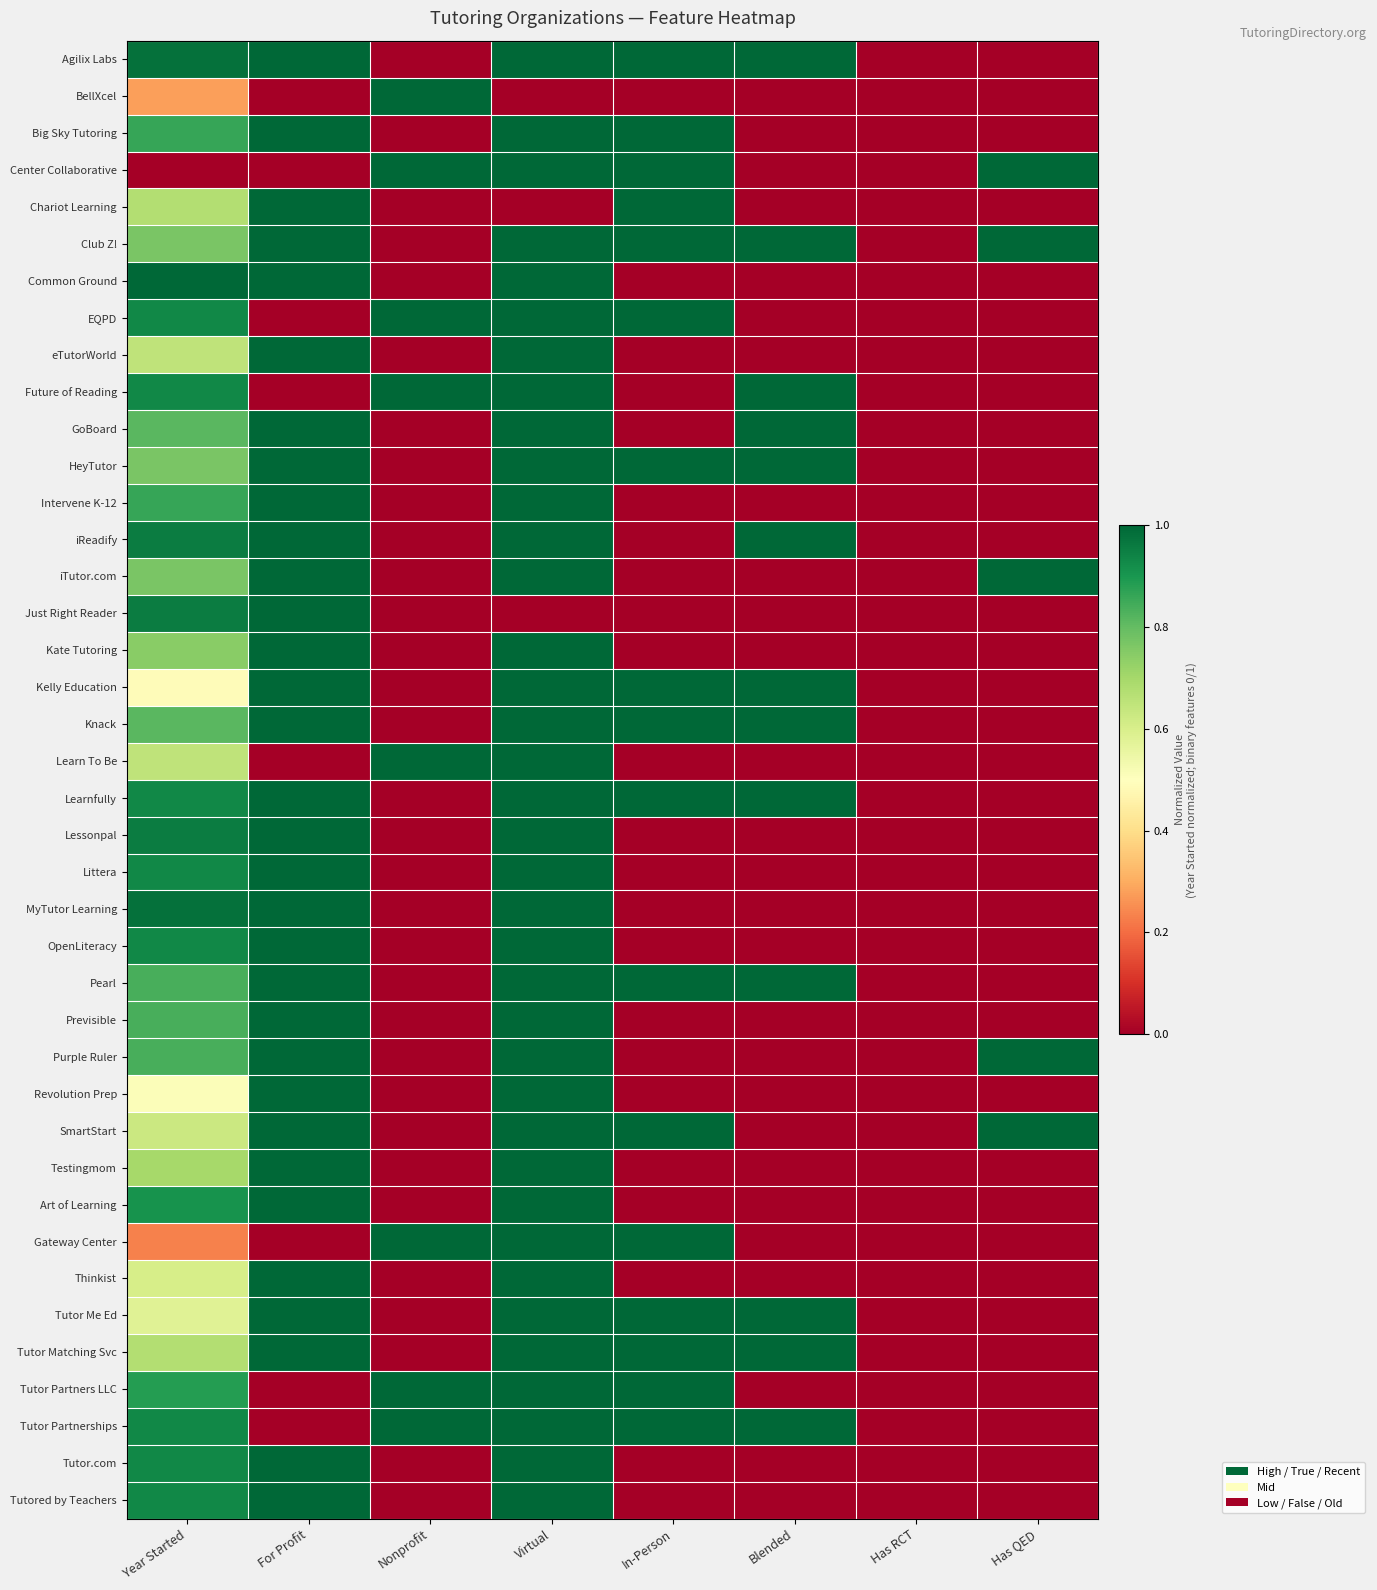

Reading left to right, list all the values displayed in this chart.

Agilix Labs: Year Started=1.0	For Profit=1.0	Nonprofit=0.0	Virtual=1.0	In-Person=1.0	Blended=1.0	Has RCT=0.0	Has QED=0.0
BellXcel: Year Started=0.3	For Profit=0.0	Nonprofit=1.0	Virtual=0.0	In-Person=0.0	Blended=0.0	Has RCT=0.0	Has QED=0.0
Big Sky Tutoring: Year Started=0.9	For Profit=1.0	Nonprofit=0.0	Virtual=1.0	In-Person=1.0	Blended=0.0	Has RCT=0.0	Has QED=0.0
Center Collaborative: Year Started=0.0	For Profit=0.0	Nonprofit=1.0	Virtual=1.0	In-Person=1.0	Blended=0.0	Has RCT=0.0	Has QED=1.0
Chariot Learning: Year Started=0.7	For Profit=1.0	Nonprofit=0.0	Virtual=0.0	In-Person=1.0	Blended=0.0	Has RCT=0.0	Has QED=0.0
Club Z!: Year Started=0.8	For Profit=1.0	Nonprofit=0.0	Virtual=1.0	In-Person=1.0	Blended=1.0	Has RCT=0.0	Has QED=1.0
Common Ground: Year Started=1.0	For Profit=1.0	Nonprofit=0.0	Virtual=1.0	In-Person=0.0	Blended=0.0	Has RCT=0.0	Has QED=0.0
EQPD: Year Started=0.9	For Profit=0.0	Nonprofit=1.0	Virtual=1.0	In-Person=1.0	Blended=0.0	Has RCT=0.0	Has QED=0.0
eTutorWorld: Year Started=0.7	For Profit=1.0	Nonprofit=0.0	Virtual=1.0	In-Person=0.0	Blended=0.0	Has RCT=0.0	Has QED=0.0
Future of Reading: Year Started=0.9	For Profit=0.0	Nonprofit=1.0	Virtual=1.0	In-Person=0.0	Blended=1.0	Has RCT=0.0	Has QED=0.0
GoBoard: Year Started=0.8	For Profit=1.0	Nonprofit=0.0	Virtual=1.0	In-Person=0.0	Blended=1.0	Has RCT=0.0	Has QED=0.0
HeyTutor: Year Started=0.8	For Profit=1.0	Nonprofit=0.0	Virtual=1.0	In-Person=1.0	Blended=1.0	Has RCT=0.0	Has QED=0.0
Intervene K-12: Year Started=0.9	For Profit=1.0	Nonprofit=0.0	Virtual=1.0	In-Person=0.0	Blended=0.0	Has RCT=0.0	Has QED=0.0
iReadify: Year Started=1.0	For Profit=1.0	Nonprofit=0.0	Virtual=1.0	In-Person=0.0	Blended=1.0	Has RCT=0.0	Has QED=0.0
iTutor.com: Year Started=0.8	For Profit=1.0	Nonprofit=0.0	Virtual=1.0	In-Person=0.0	Blended=0.0	Has RCT=0.0	Has QED=1.0
Just Right Reader: Year Started=1.0	For Profit=1.0	Nonprofit=0.0	Virtual=0.0	In-Person=0.0	Blended=0.0	Has RCT=0.0	Has QED=0.0
Kate Tutoring: Year Started=0.7	For Profit=1.0	Nonprofit=0.0	Virtual=1.0	In-Person=0.0	Blended=0.0	Has RCT=0.0	Has QED=0.0
Kelly Education: Year Started=0.5	For Profit=1.0	Nonprofit=0.0	Virtual=1.0	In-Person=1.0	Blended=1.0	Has RCT=0.0	Has QED=0.0
Knack: Year Started=0.8	For Profit=1.0	Nonprofit=0.0	Virtual=1.0	In-Person=1.0	Blended=1.0	Has RCT=0.0	Has QED=0.0
Learn To Be: Year Started=0.7	For Profit=0.0	Nonprofit=1.0	Virtual=1.0	In-Person=0.0	Blended=0.0	Has RCT=0.0	Has QED=0.0
Learnfully: Year Started=0.9	For Profit=1.0	Nonprofit=0.0	Virtual=1.0	In-Person=1.0	Blended=1.0	Has RCT=0.0	Has QED=0.0
Lessonpal: Year Started=1.0	For Profit=1.0	Nonprofit=0.0	Virtual=1.0	In-Person=0.0	Blended=0.0	Has RCT=0.0	Has QED=0.0
Littera: Year Started=0.9	For Profit=1.0	Nonprofit=0.0	Virtual=1.0	In-Person=0.0	Blended=0.0	Has RCT=0.0	Has QED=0.0
MyTutor Learning: Year Started=1.0	For Profit=1.0	Nonprofit=0.0	Virtual=1.0	In-Person=0.0	Blended=0.0	Has RCT=0.0	Has QED=0.0
OpenLiteracy: Year Started=0.9	For Profit=1.0	Nonprofit=0.0	Virtual=1.0	In-Person=0.0	Blended=0.0	Has RCT=0.0	Has QED=0.0
Pearl: Year Started=0.8	For Profit=1.0	Nonprofit=0.0	Virtual=1.0	In-Person=1.0	Blended=1.0	Has RCT=0.0	Has QED=0.0
Previsible: Year Started=0.8	For Profit=1.0	Nonprofit=0.0	Virtual=1.0	In-Person=0.0	Blended=0.0	Has RCT=0.0	Has QED=0.0
Purple Ruler: Year Started=0.8	For Profit=1.0	Nonprofit=0.0	Virtual=1.0	In-Person=0.0	Blended=0.0	Has RCT=0.0	Has QED=1.0
Revolution Prep: Year Started=0.5	For Profit=1.0	Nonprofit=0.0	Virtual=1.0	In-Person=0.0	Blended=0.0	Has RCT=0.0	Has QED=0.0
SmartStart: Year Started=0.6	For Profit=1.0	Nonprofit=0.0	Virtual=1.0	In-Person=1.0	Blended=0.0	Has RCT=0.0	Has QED=1.0
Testingmom: Year Started=0.7	For Profit=1.0	Nonprofit=0.0	Virtual=1.0	In-Person=0.0	Blended=0.0	Has RCT=0.0	Has QED=0.0
Art of Learning: Year Started=0.9	For Profit=1.0	Nonprofit=0.0	Virtual=1.0	In-Person=0.0	Blended=0.0	Has RCT=0.0	Has QED=0.0
Gateway Center: Year Started=0.2	For Profit=0.0	Nonprofit=1.0	Virtual=1.0	In-Person=1.0	Blended=0.0	Has RCT=0.0	Has QED=0.0
Thinkist: Year Started=0.6	For Profit=1.0	Nonprofit=0.0	Virtual=1.0	In-Person=0.0	Blended=0.0	Has RCT=0.0	Has QED=0.0
Tutor Me Ed: Year Started=0.6	For Profit=1.0	Nonprofit=0.0	Virtual=1.0	In-Person=1.0	Blended=1.0	Has RCT=0.0	Has QED=0.0
Tutor Matching Svc: Year Started=0.7	For Profit=1.0	Nonprofit=0.0	Virtual=1.0	In-Person=1.0	Blended=1.0	Has RCT=0.0	Has QED=0.0
Tutor Partners LLC: Year Started=0.9	For Profit=0.0	Nonprofit=1.0	Virtual=1.0	In-Person=1.0	Blended=0.0	Has RCT=0.0	Has QED=0.0
Tutor Partnerships: Year Started=0.9	For Profit=0.0	Nonprofit=1.0	Virtual=1.0	In-Person=1.0	Blended=1.0	Has RCT=0.0	Has QED=0.0
Tutor.com: Year Started=0.9	For Profit=1.0	Nonprofit=0.0	Virtual=1.0	In-Person=0.0	Blended=0.0	Has RCT=0.0	Has QED=0.0
Tutored by Teachers: Year Started=0.9	For Profit=1.0	Nonprofit=0.0	Virtual=1.0	In-Person=0.0	Blended=0.0	Has RCT=0.0	Has QED=0.0